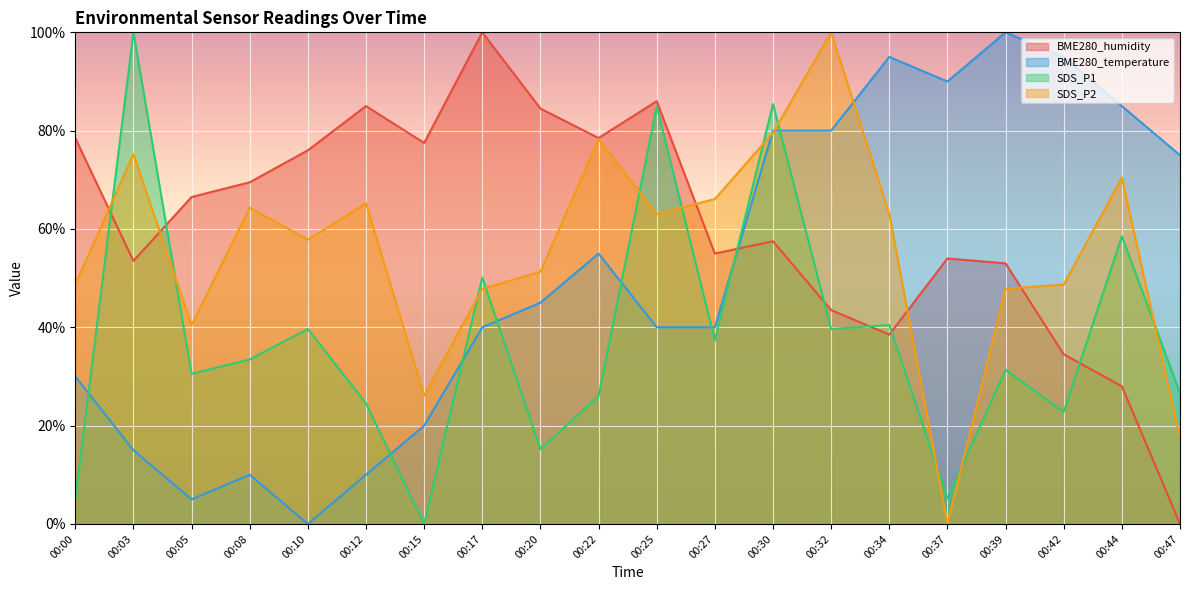

Reading left to right, transcribe all the data shown in this chart.

BME280_humidity: 00:00=78.5	00:03=53.5	00:05=66.5	00:08=69.5	00:10=76.0	00:12=85.0	00:15=77.5	00:17=100.0	00:20=84.5	00:22=78.5	00:25=86.0	00:27=55.0	00:30=57.5	00:32=43.5	00:34=38.5	00:37=54.0	00:39=53.0	00:42=34.5	00:44=28.0	00:47=0.0
BME280_temperature: 00:00=30.0	00:03=15.0	00:05=5.0	00:08=10.0	00:10=0.0	00:12=10.0	00:15=20.0	00:17=40.0	00:20=45.0	00:22=55.0	00:25=40.0	00:27=40.0	00:30=80.0	00:32=80.0	00:34=95.0	00:37=90.0	00:39=100.0	00:42=95.0	00:44=85.0	00:47=75.0
SDS_P1: 00:00=4.9	00:03=100.0	00:05=30.5	00:08=33.5	00:10=39.7	00:12=24.5	00:15=0.0	00:17=50.1	00:20=15.2	00:22=26.0	00:25=85.0	00:27=37.4	00:30=85.4	00:32=39.7	00:34=40.5	00:37=5.2	00:39=31.4	00:42=22.8	00:44=58.5	00:47=26.6
SDS_P2: 00:00=48.7	00:03=75.2	00:05=40.4	00:08=64.3	00:10=57.8	00:12=65.2	00:15=26.1	00:17=47.8	00:20=51.3	00:22=78.3	00:25=63.0	00:27=66.1	00:30=79.6	00:32=100.0	00:34=63.0	00:37=0.0	00:39=47.8	00:42=48.7	00:44=70.4	00:47=17.4